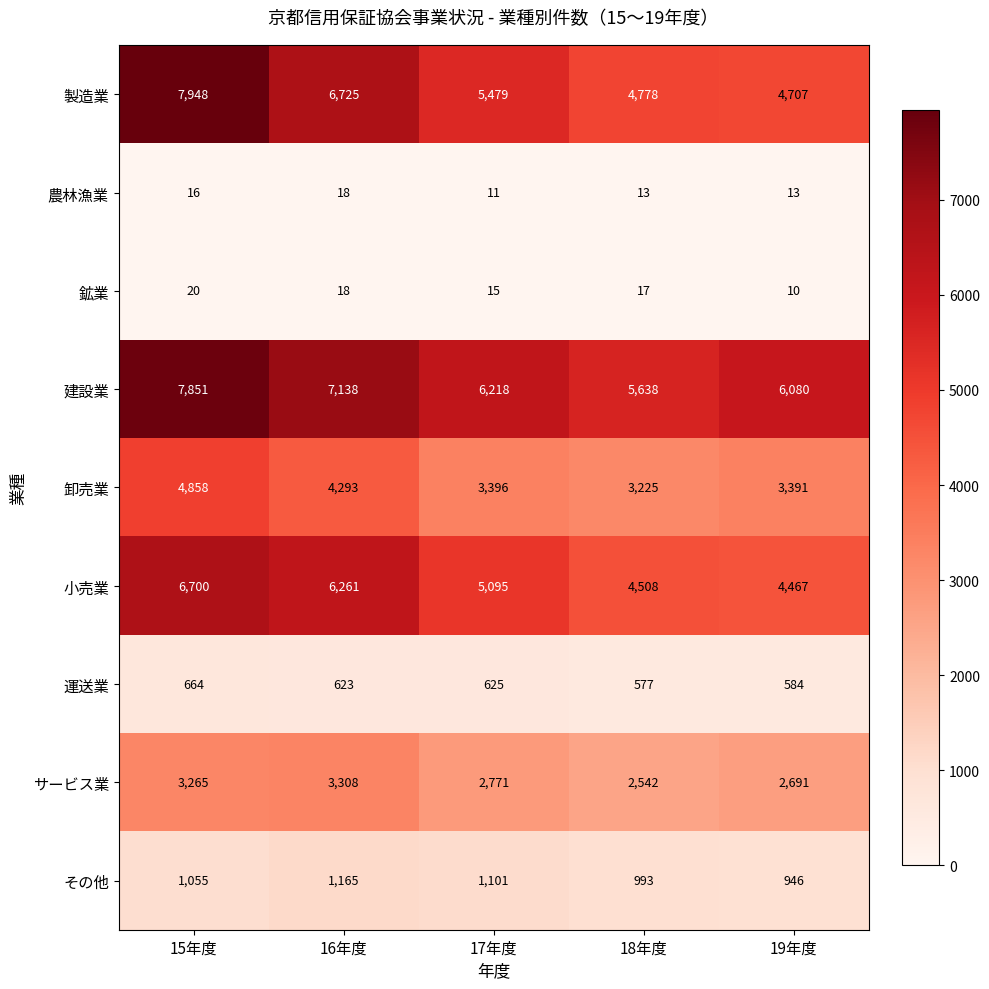

At which label does 鉱業 first exceed 17?

15年度